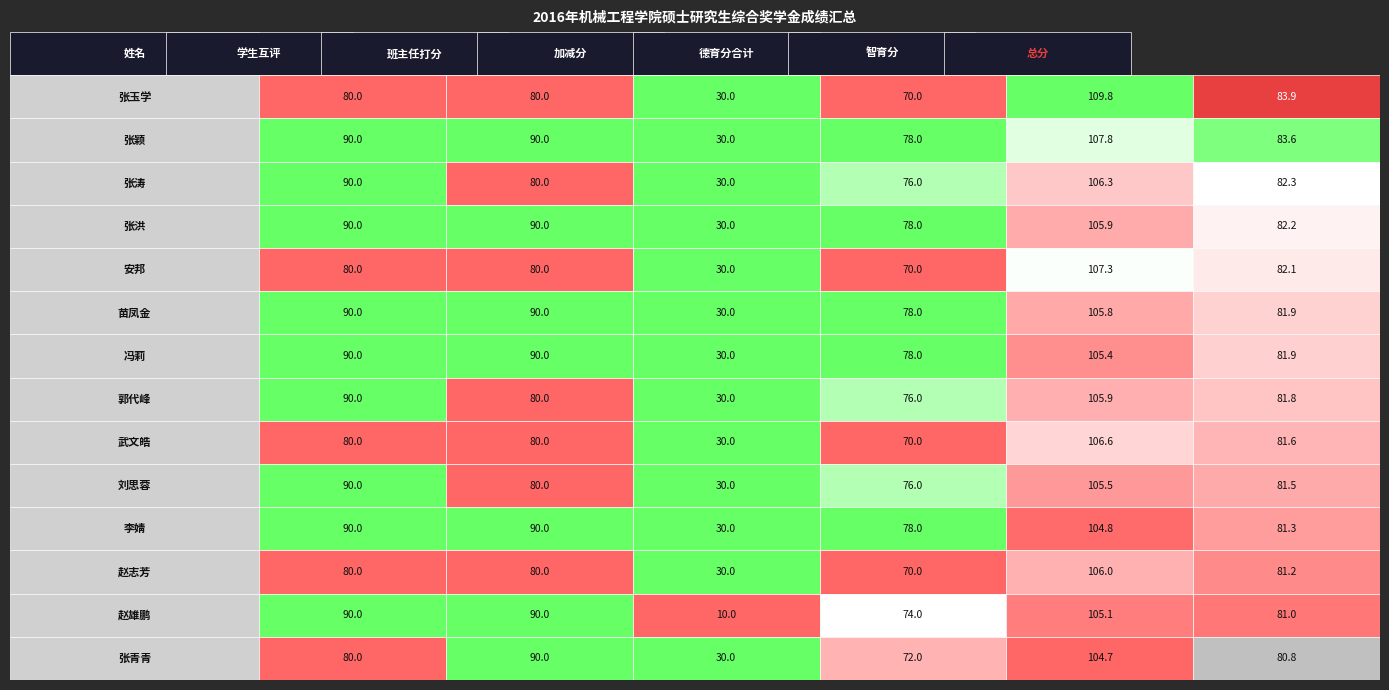

What is the spread (max minus min) of values at 4?

5.1